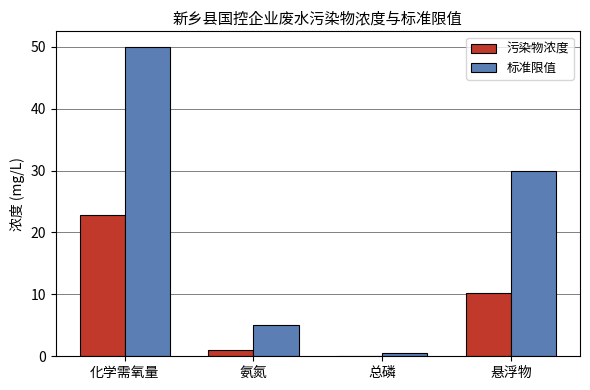

Which category has the highest value in the 标准限值 series?

化学需氧量